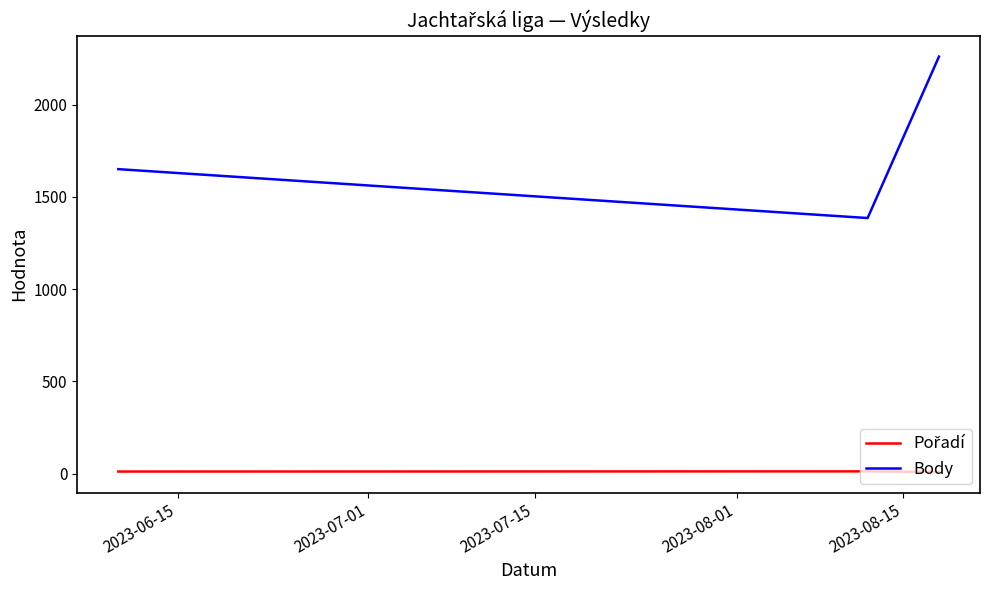

Which series has the largest total across all categories?

Body